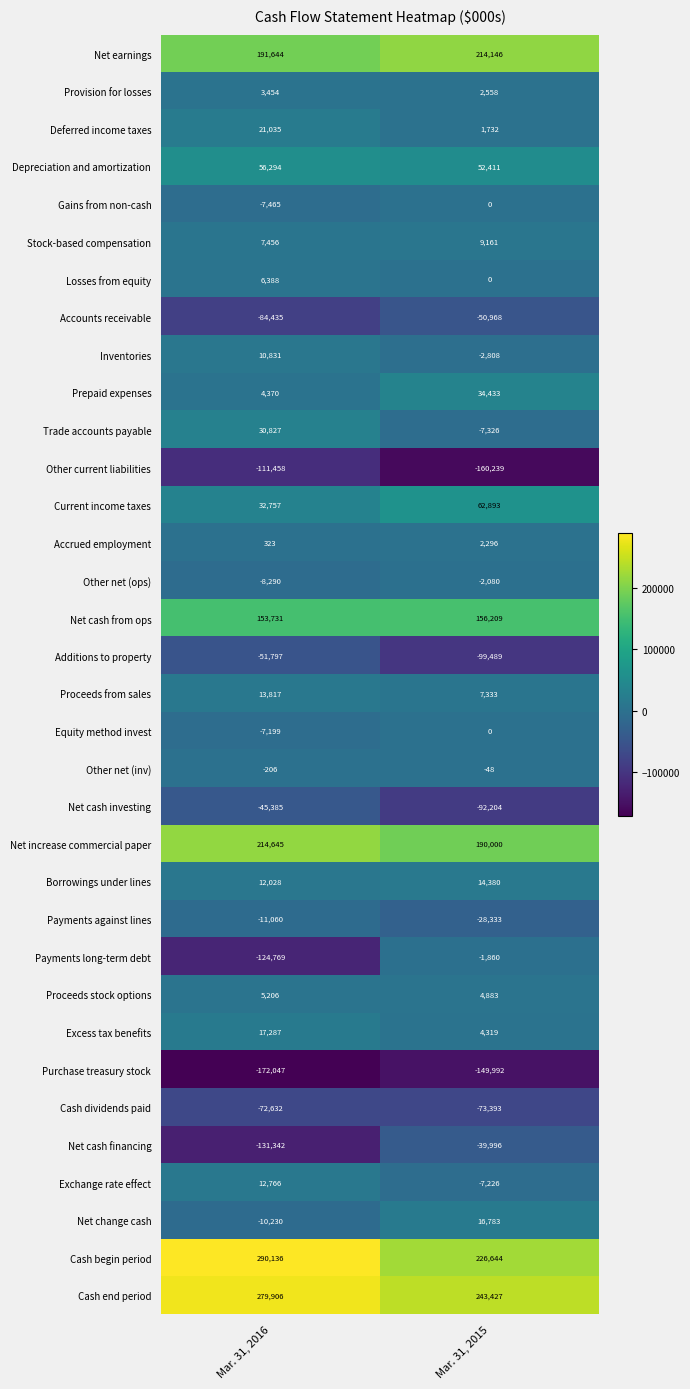

At which label is Cash end period closest to 261666?

Mar. 31, 2015